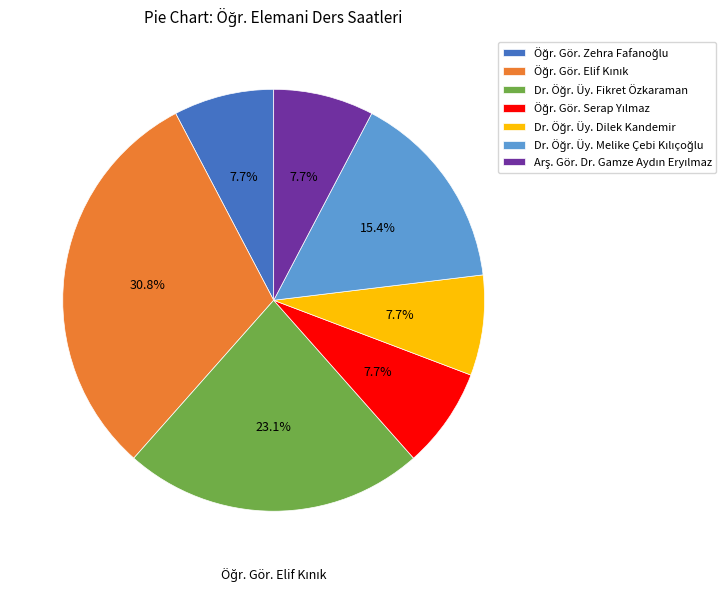

Is there a majority slice in this chart?

No